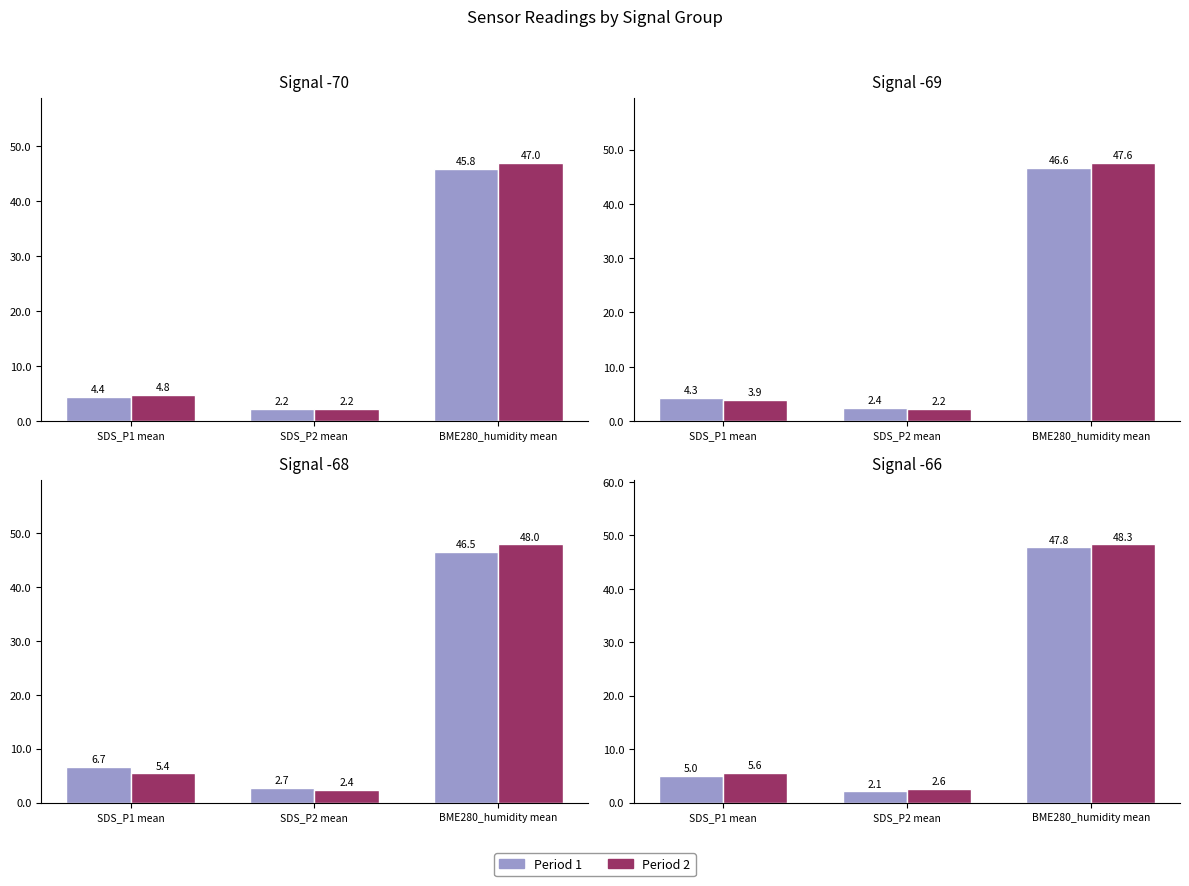

Which label corresponds to the largest value in the chart?

BME280_humidity mean